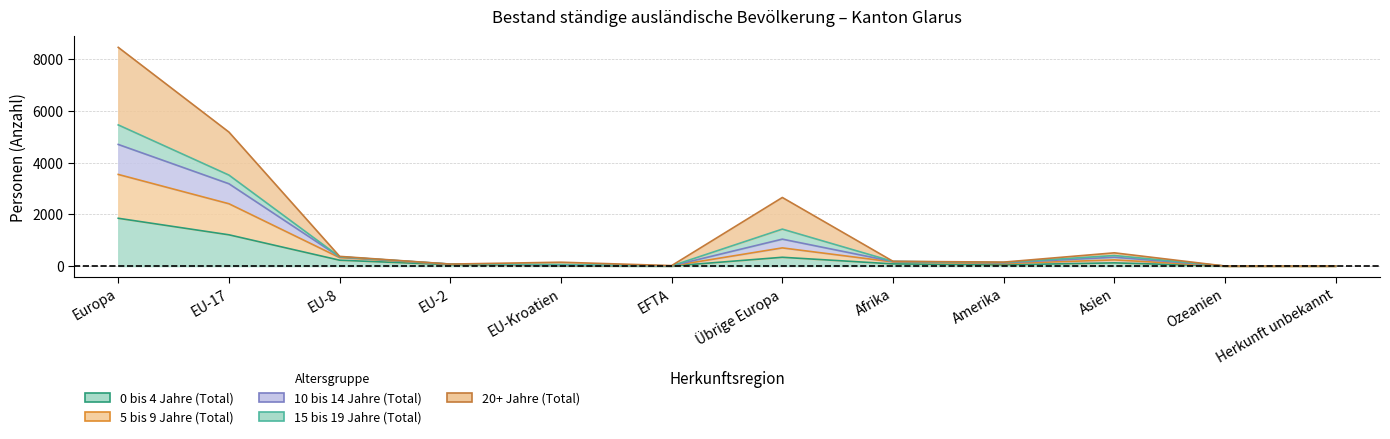

In 10 bis 14 Jahre (Total), how many points are higher than both neighbors (excluding endpoints)?

2